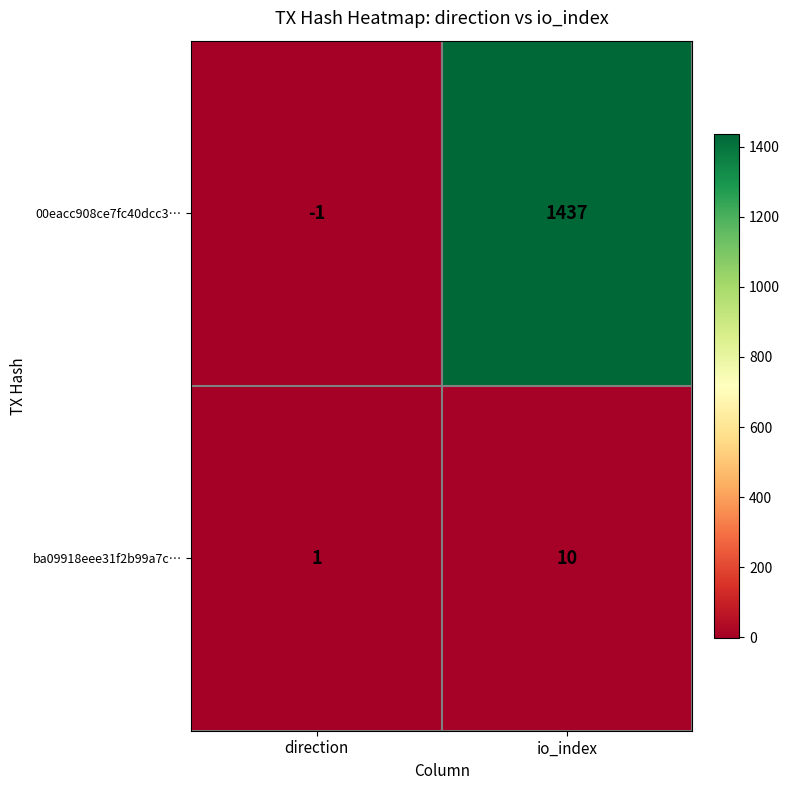

How many data points does each series have?

2